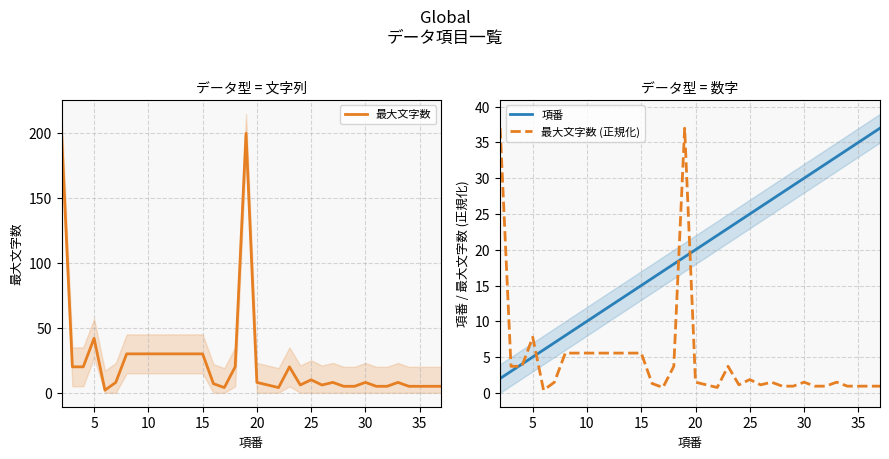

True or false: 最大文字数 (正規化) and 項番 intersect in this chart.

True